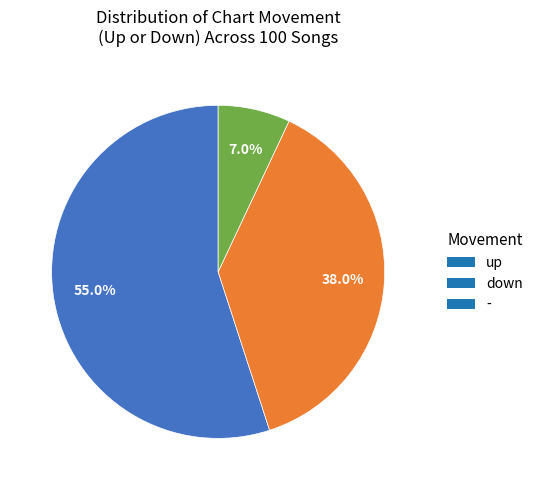

Is it true that up is 55% of the pie?

True